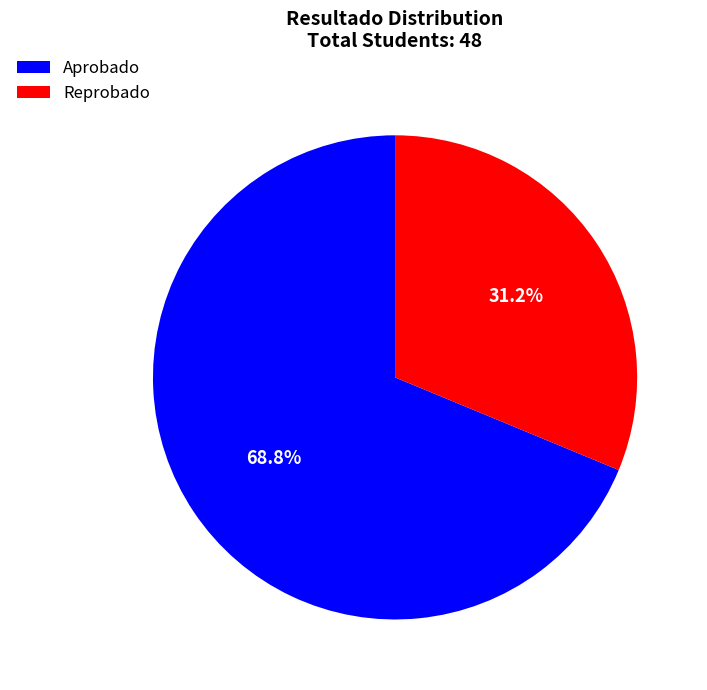

Rank the categories by value from lowest to highest.

Reprobado, Aprobado